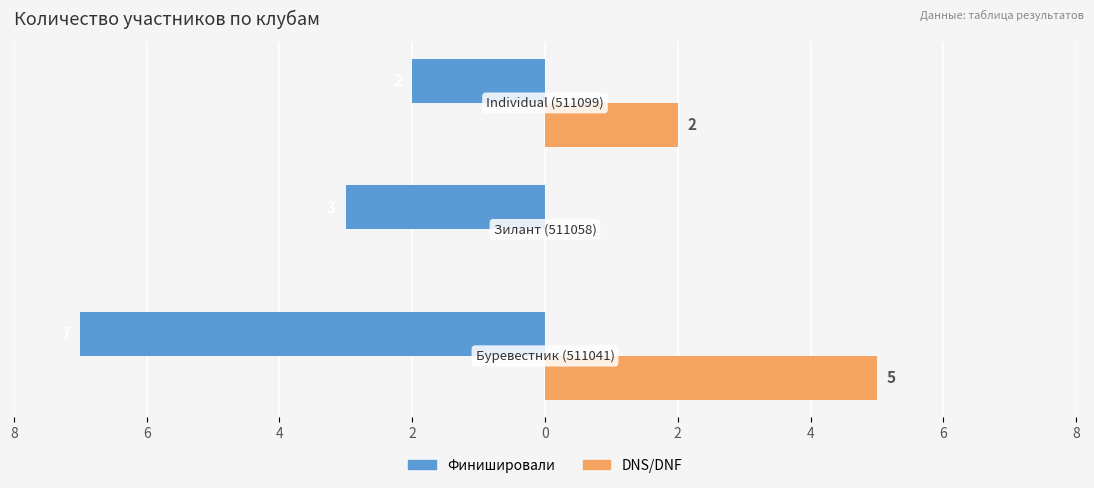

What are all the series names shown in the legend?

Финишировали, DNS/DNF